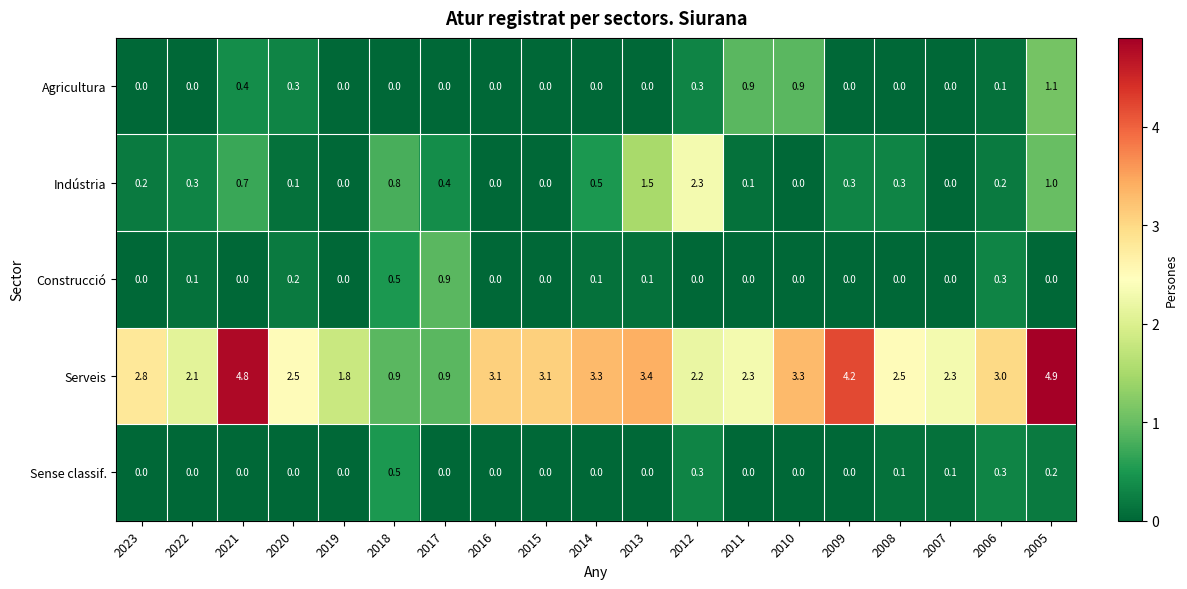

Which series has the largest range (max minus min)?

Serveis